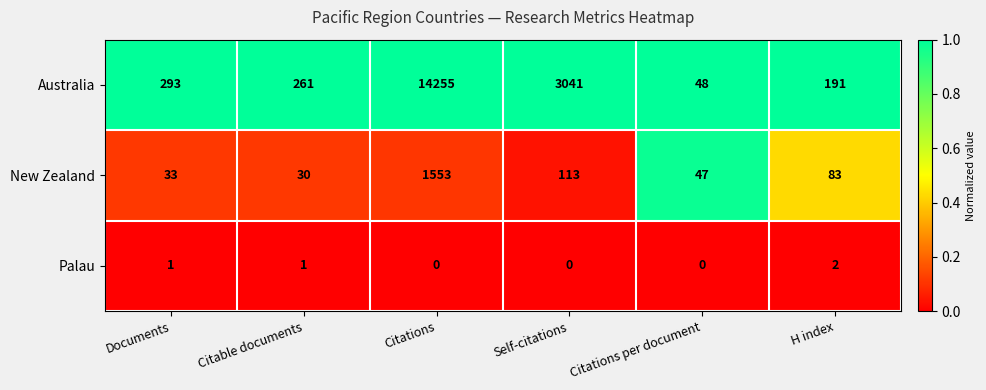

Which category has the highest value in the Palau series?

H index